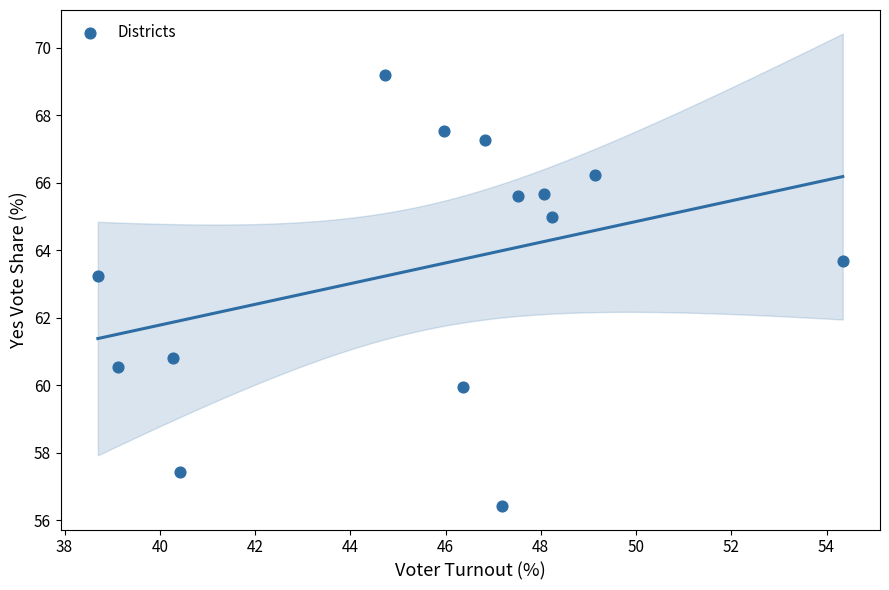

What is the range of Y values (max minus min)?

12.8